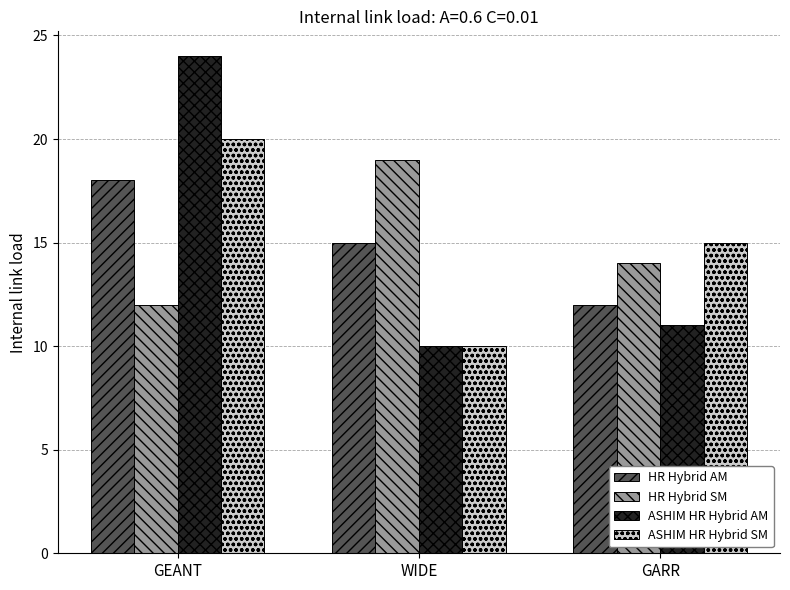

What is the difference between the highest and lowest values at GARR?

4